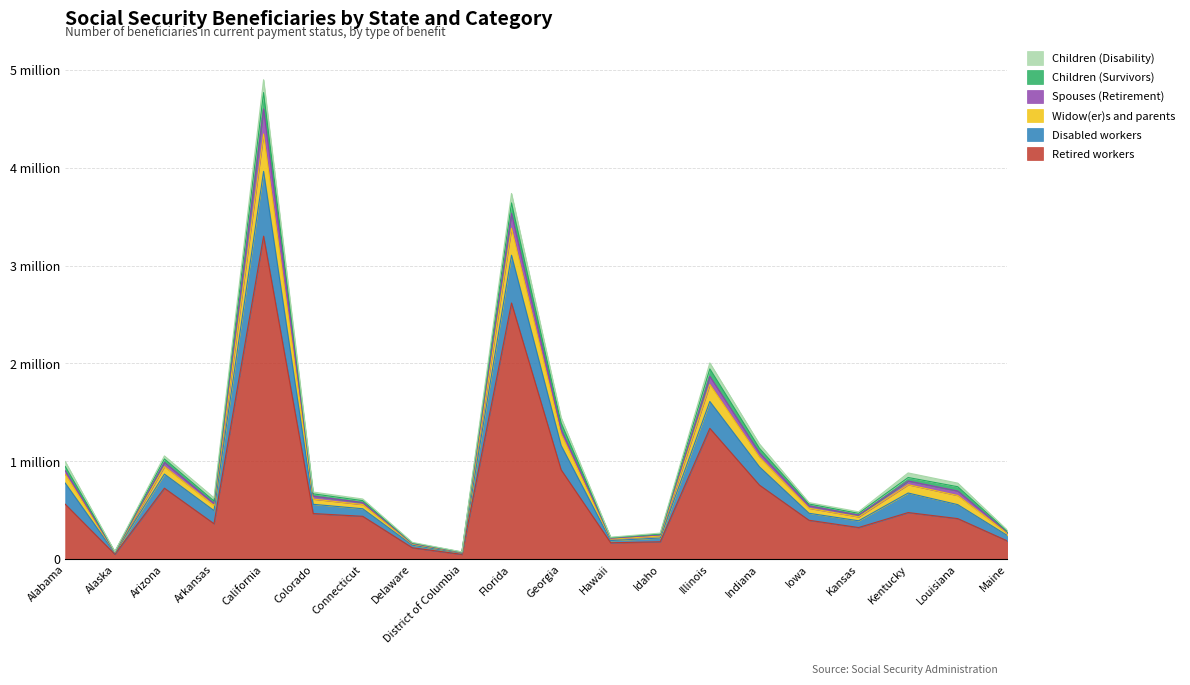

True or false: Retired workers and Spouses (Retirement) intersect in this chart.

False